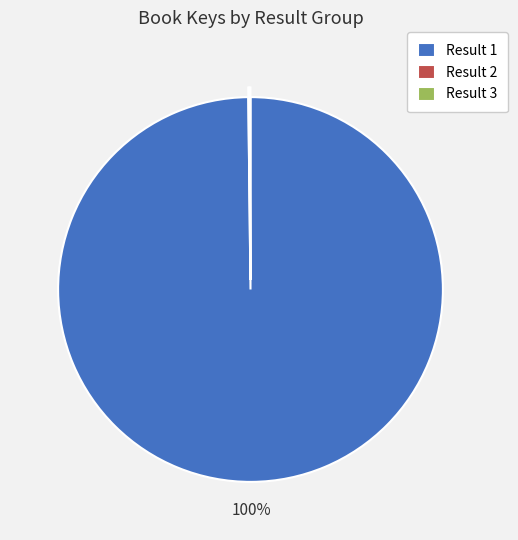

Which slice is the largest?

Result 1